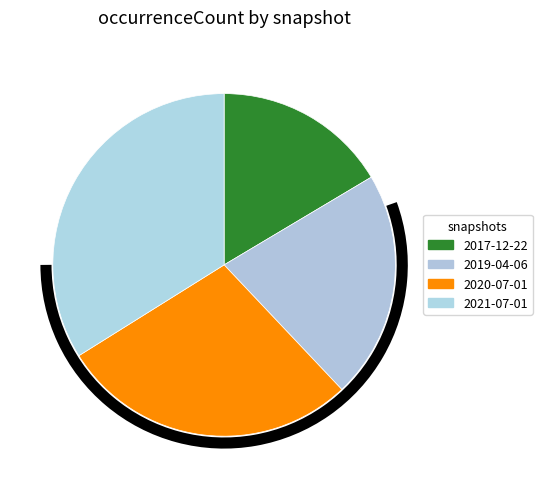

How many slices are in this pie chart?

4